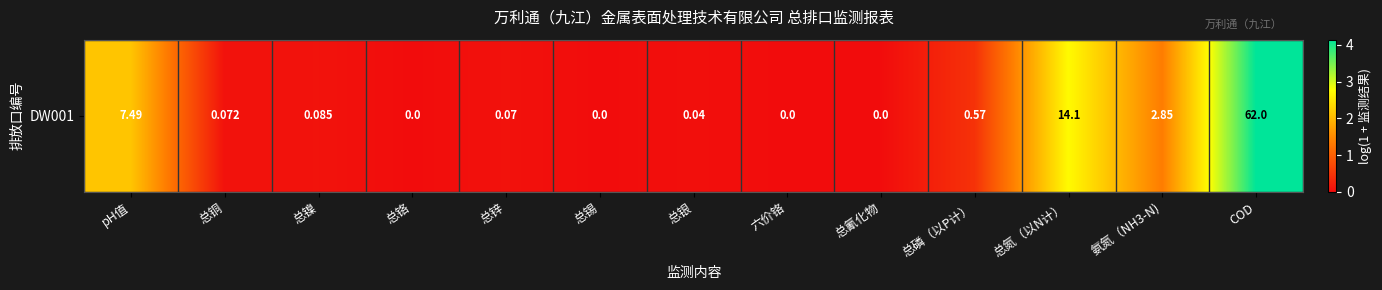

Which has a higher value, 氨氮（NH3-N) or COD?

COD